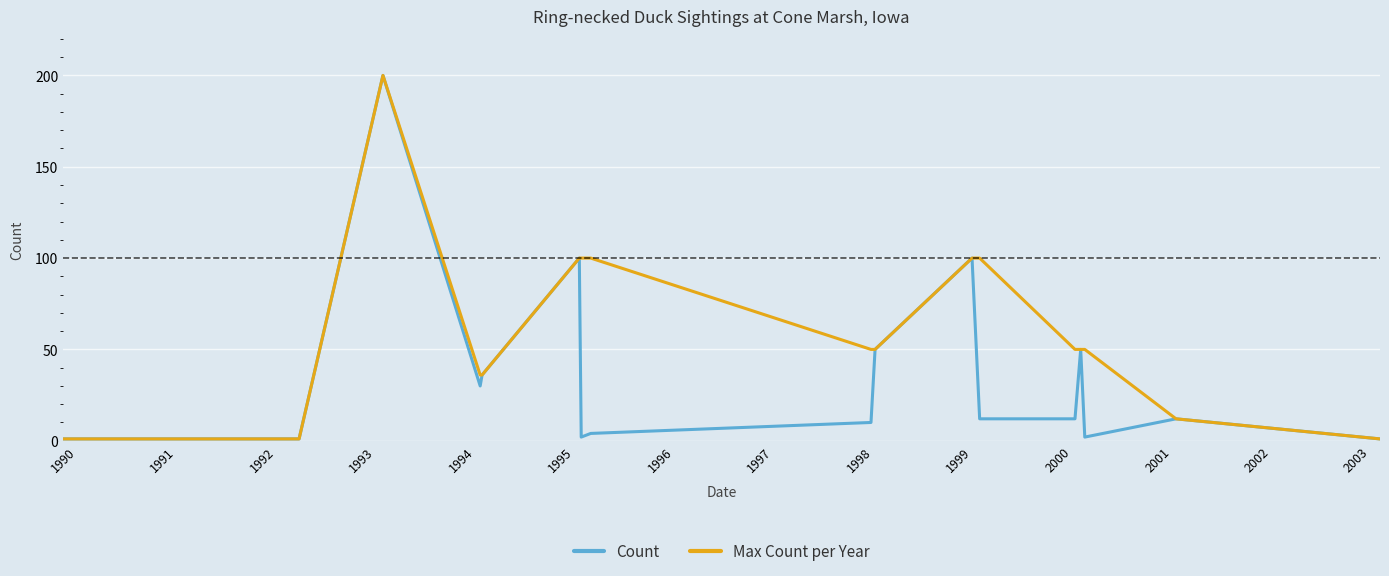

Which series has the largest total across all categories?

Max Count per Year